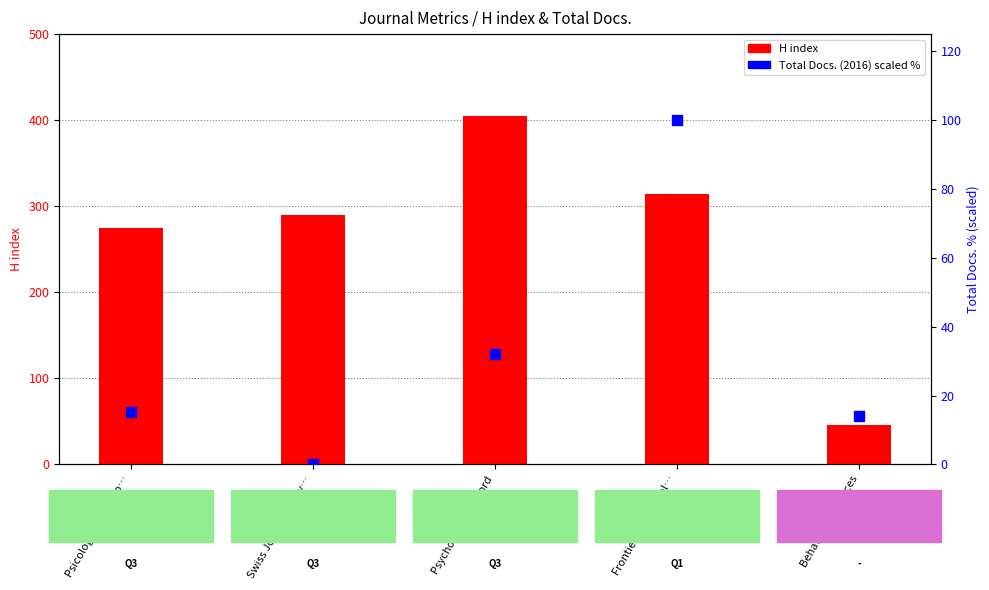

Which series reaches the maximum Y coordinate?

H index